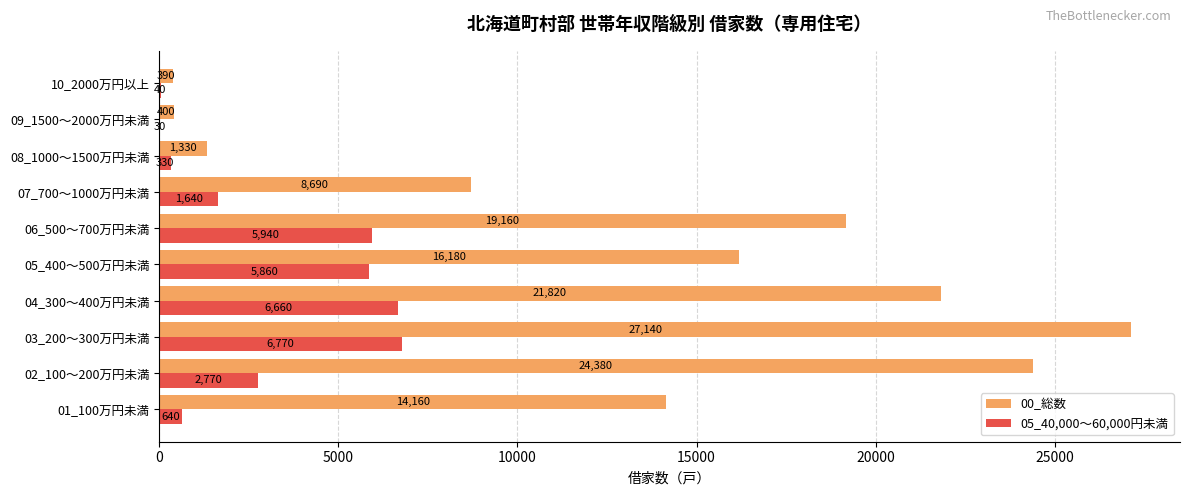

What is the greatest value displayed?

27140